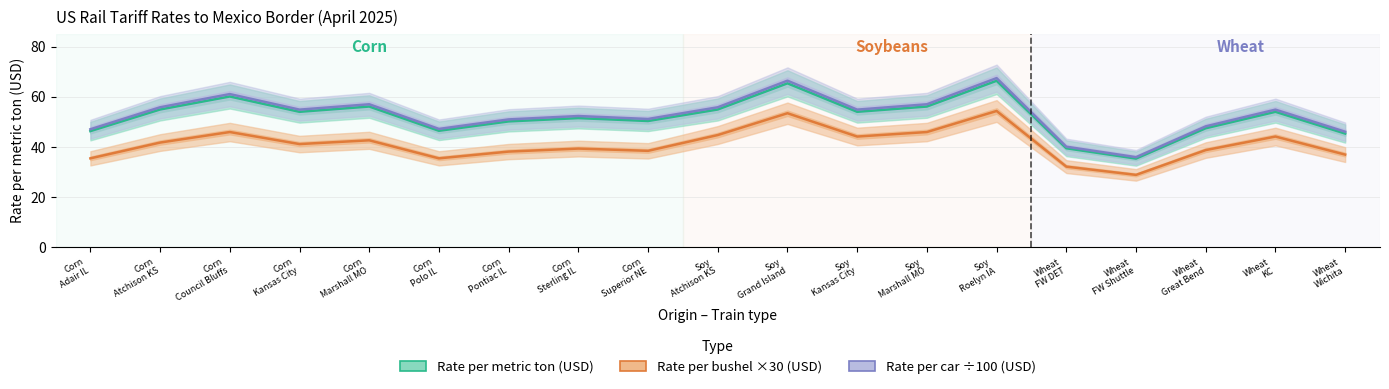

Is it true that Rate per metric ton (USD) equals 35.3 at Wheat
FW Shuttle?

True